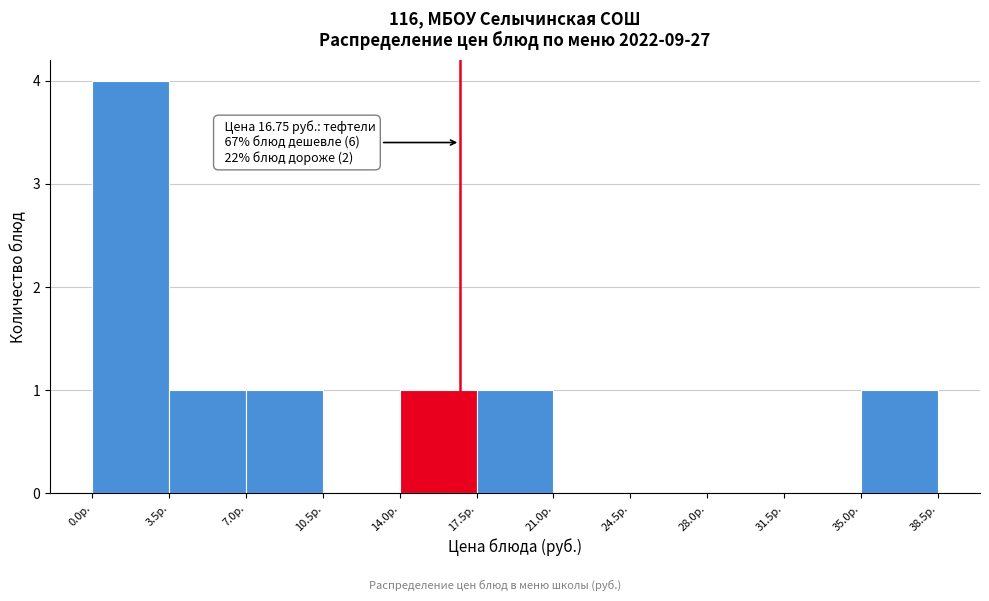

Over which range of the x-axis is the bar tallest?

0.0 to 3.5